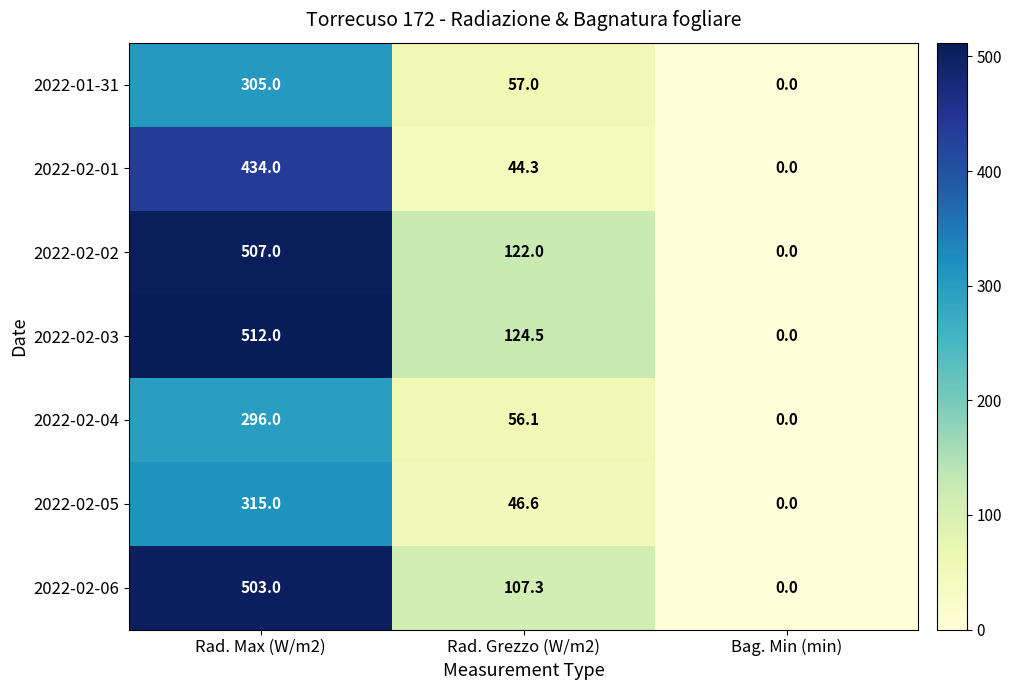

The value of 2022-02-05 at Bag. Min (min) is 0.0. True or false?

True